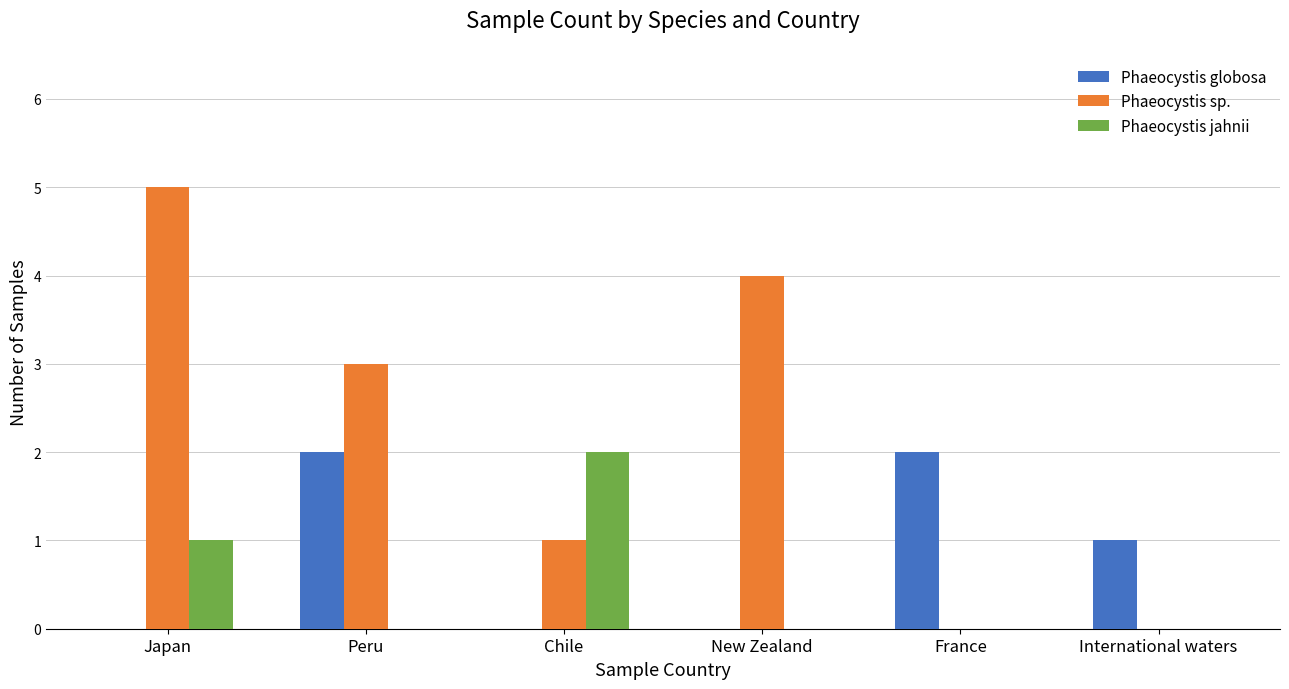

At which label does Phaeocystis sp. reach its peak?

Japan